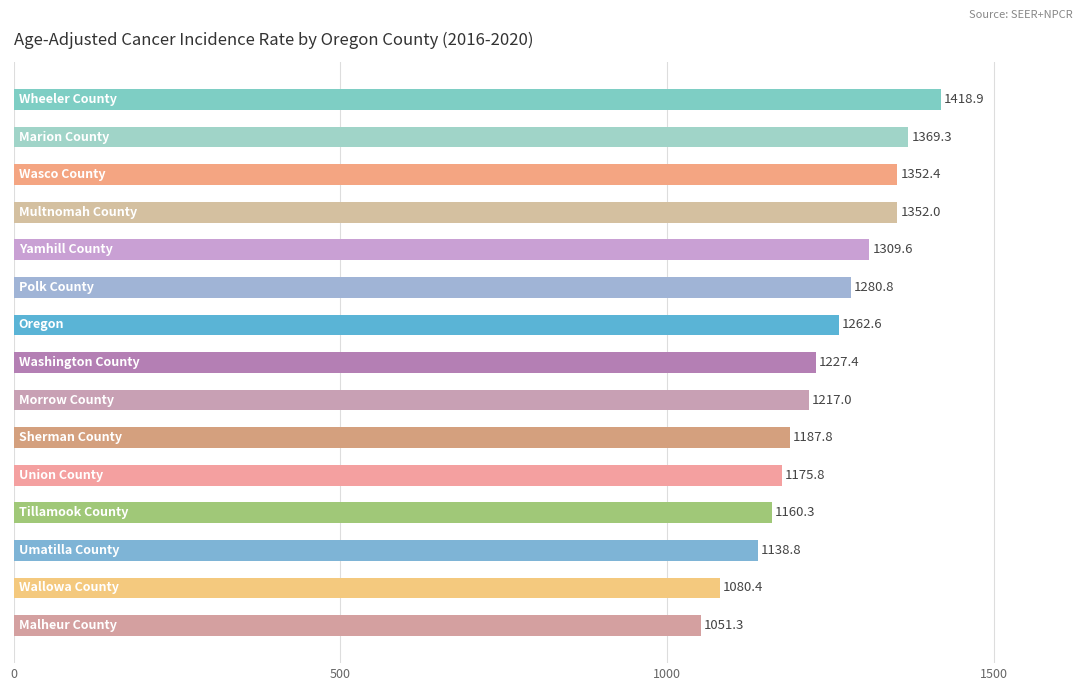

What is the minimum value shown in the chart?

1051.3